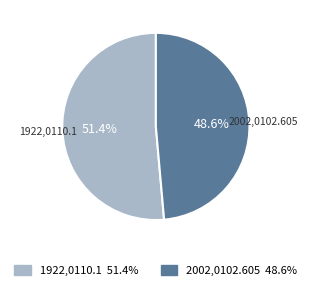

Count the number of slices in the pie.

2